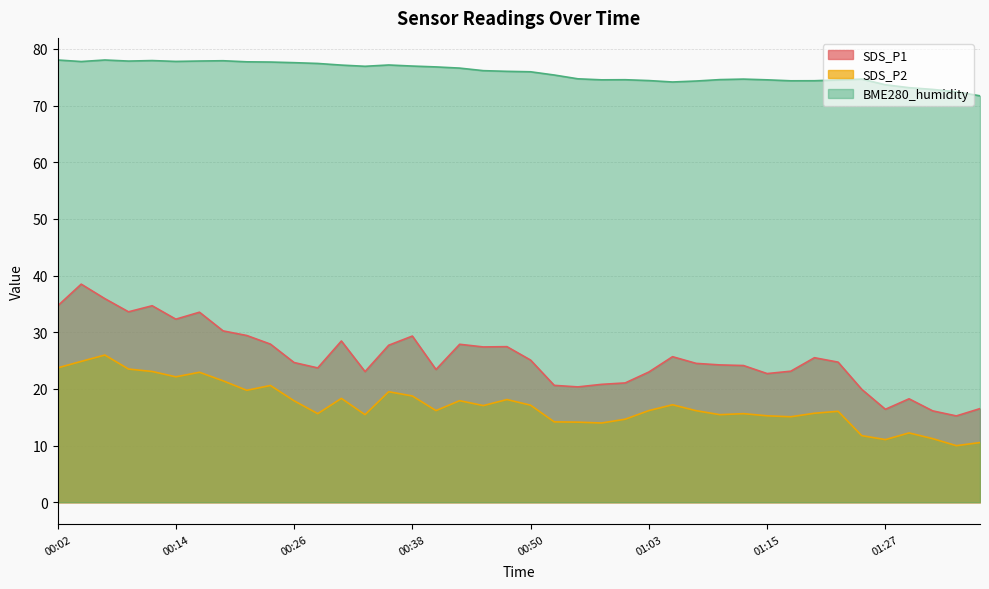

Where does the SDS_P1 series first go above 24?

00:02